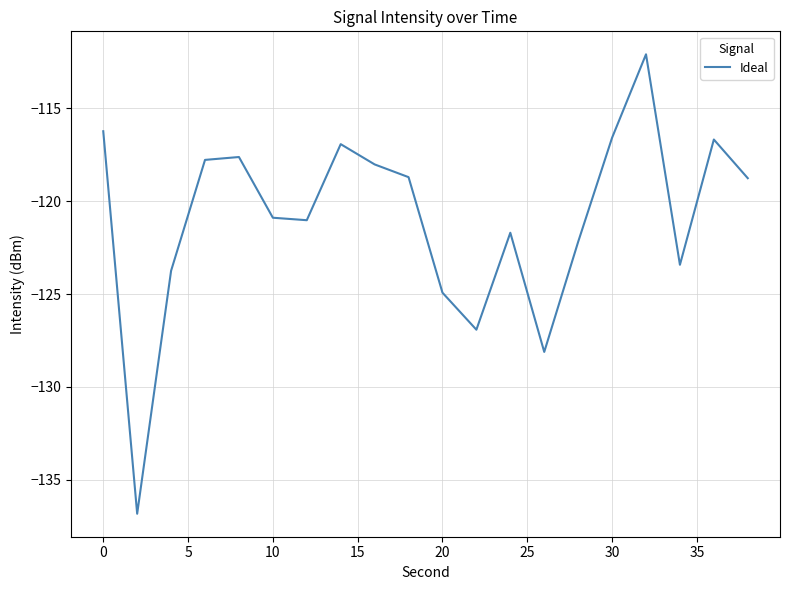

How many interior local peaks (higher than both neighbors) does the data have?

5